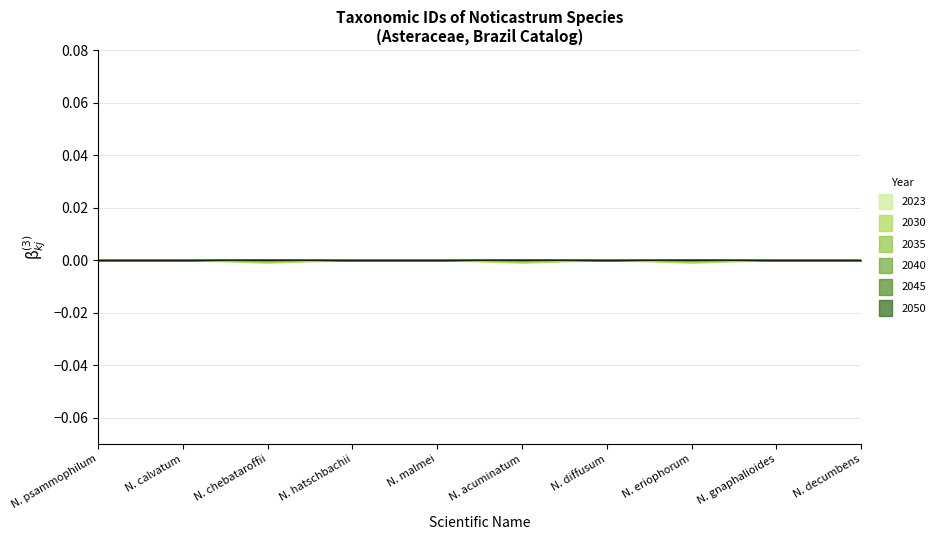

In ID_2023, how many points are higher than both neighbors (excluding endpoints)?

3